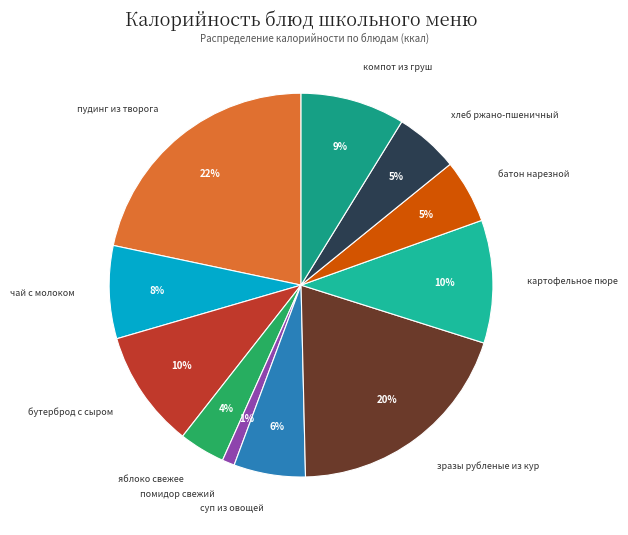

To the nearest percent, what is the difference between the бутерброд с сыром and чай с молоком slice percentages?

2%